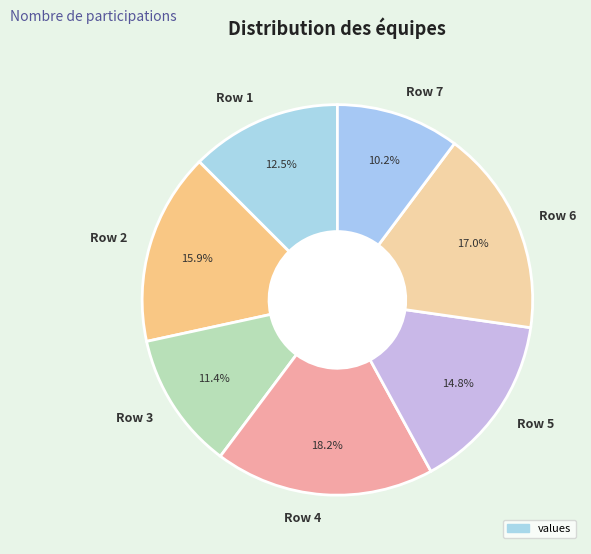

To the nearest percent, what portion does Row 2 represent?

16%